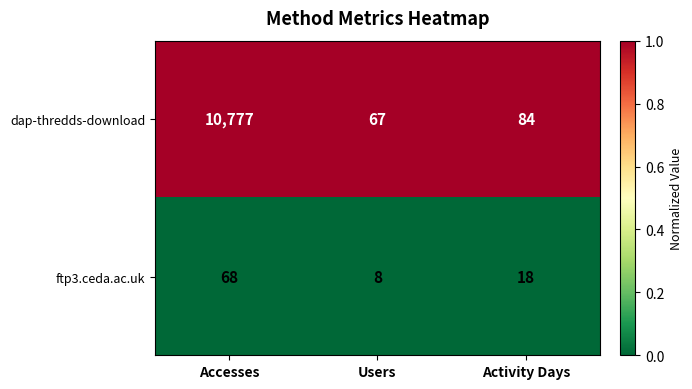

Rank the series by their average value, from highest to lowest.

dap-thredds-download, ftp3.ceda.ac.uk